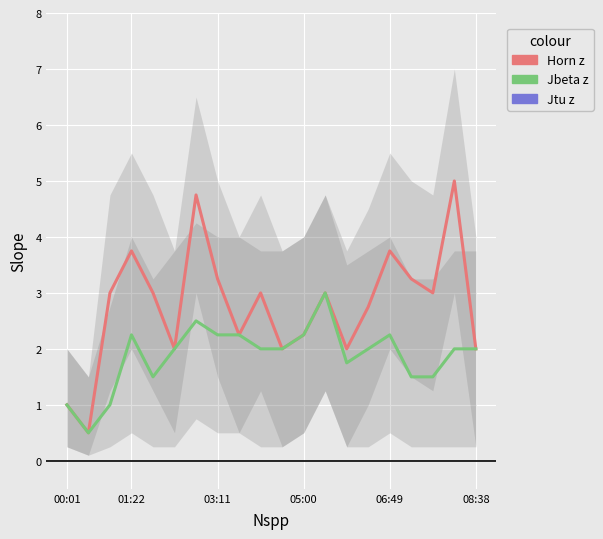

True or false: Jbeta z and Jtu z cross at least once.

False